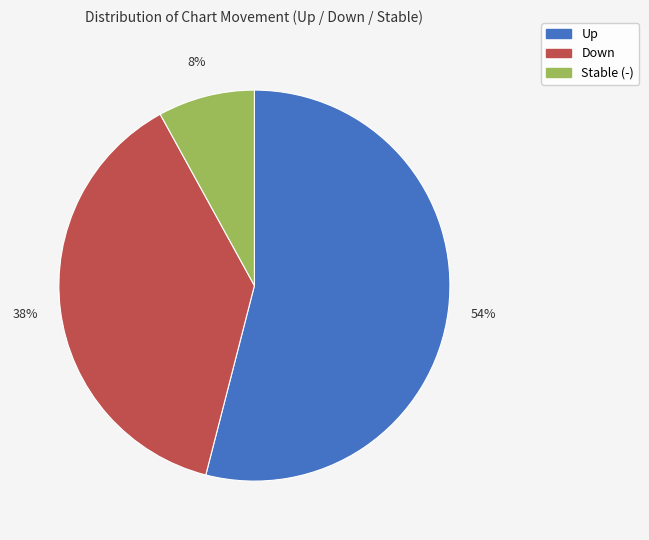

Does any single category account for the majority?

Yes